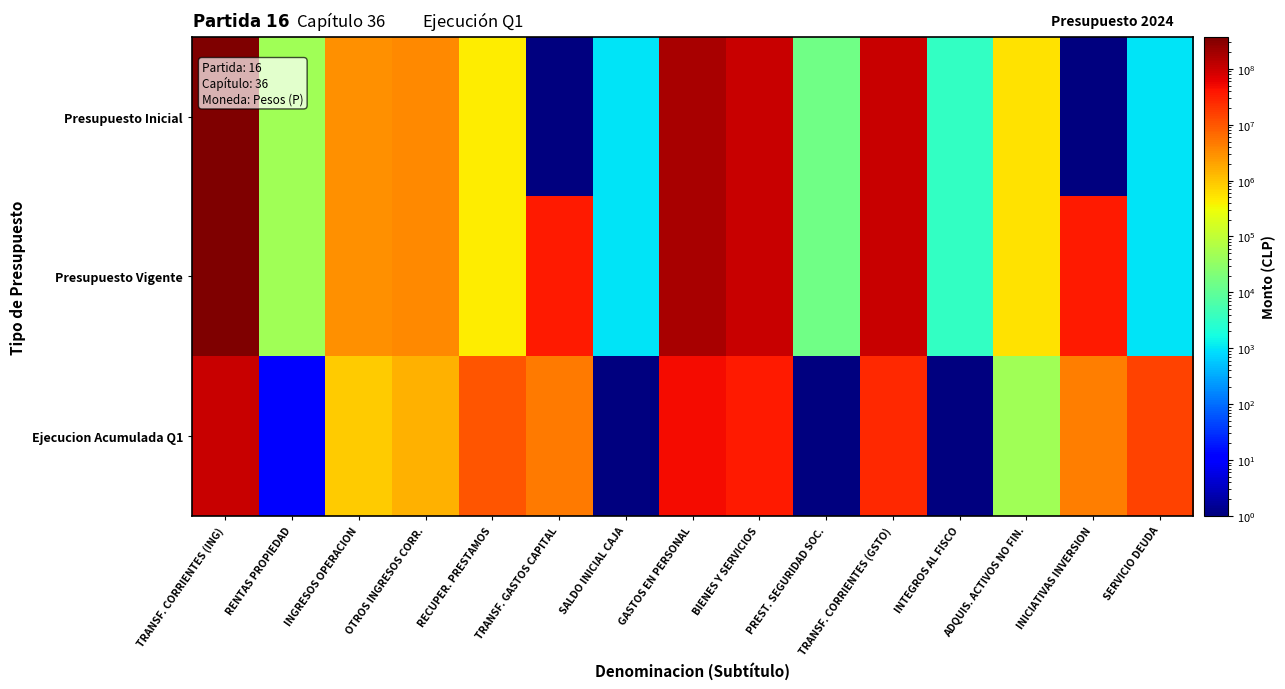

At how many categories does at least one series exceed 145776410?

2